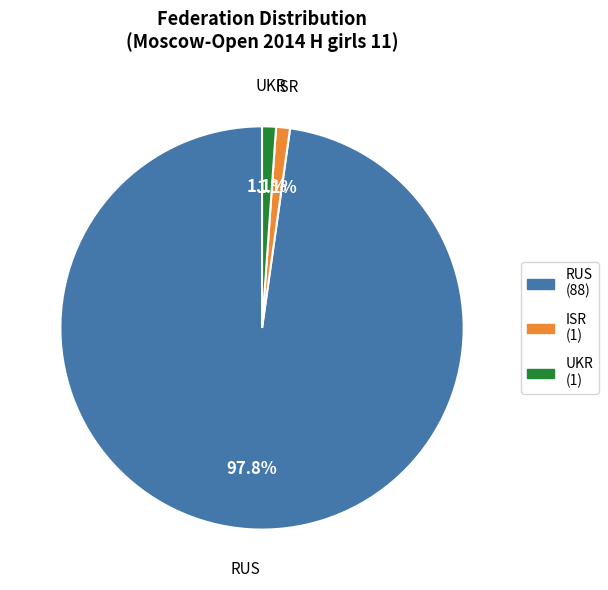

Is it true that UKR is 1% of the pie?

True